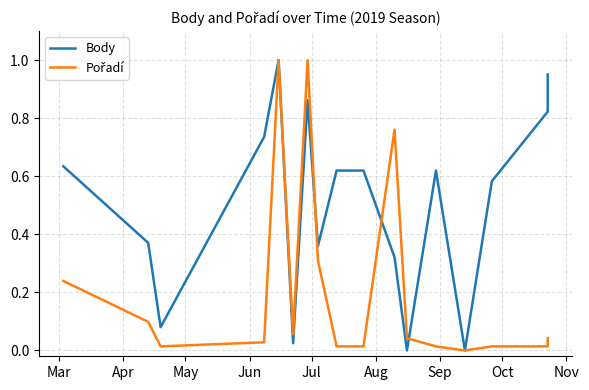

True or false: Pořadí and Body cross at least once.

True